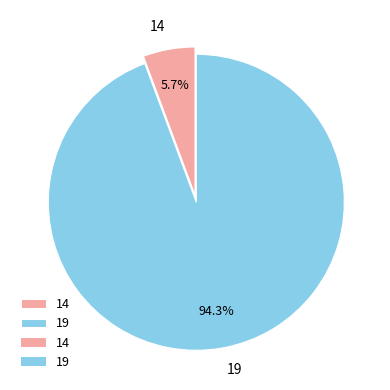

Between 14 and 19, which is larger?

19